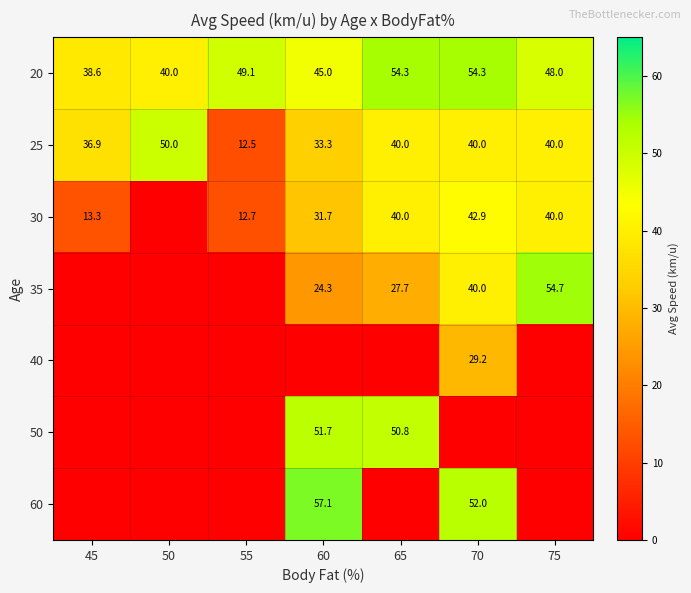

The value of 25 at 75 is 40.0. True or false?

True